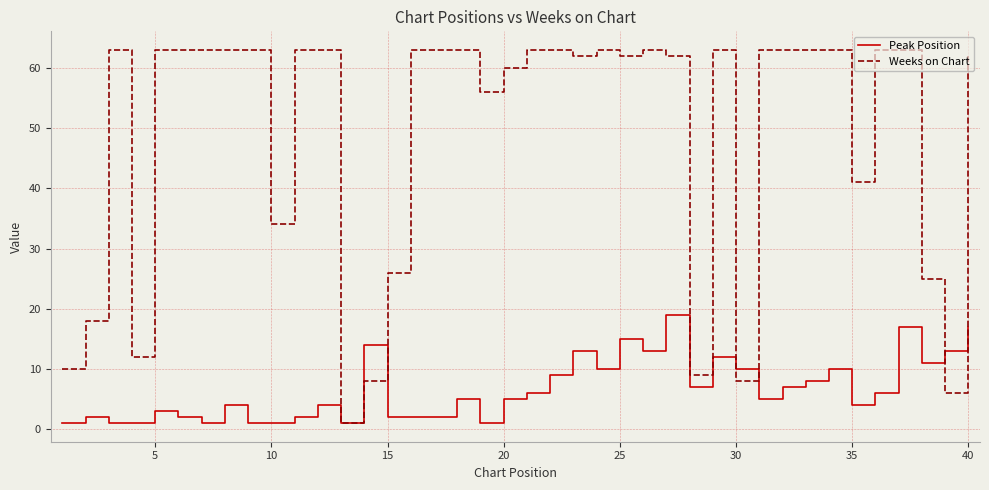

Which series has the largest total across all categories?

Weeks on Chart